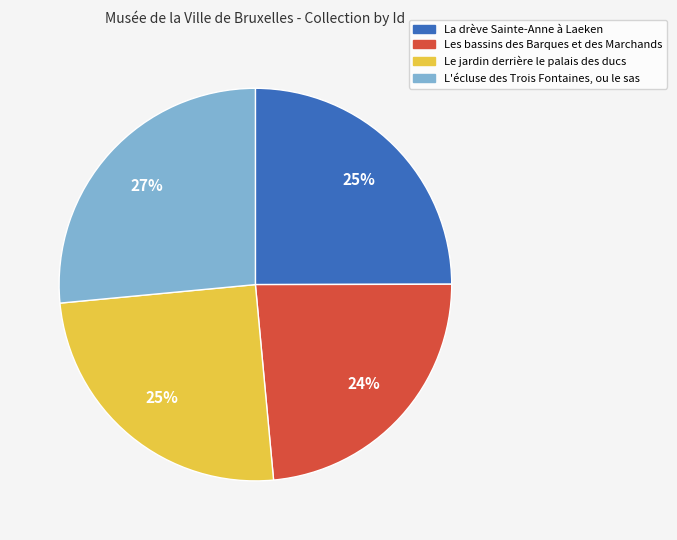

Which slice is the smallest?

Les bassins des Barques et des Marchands